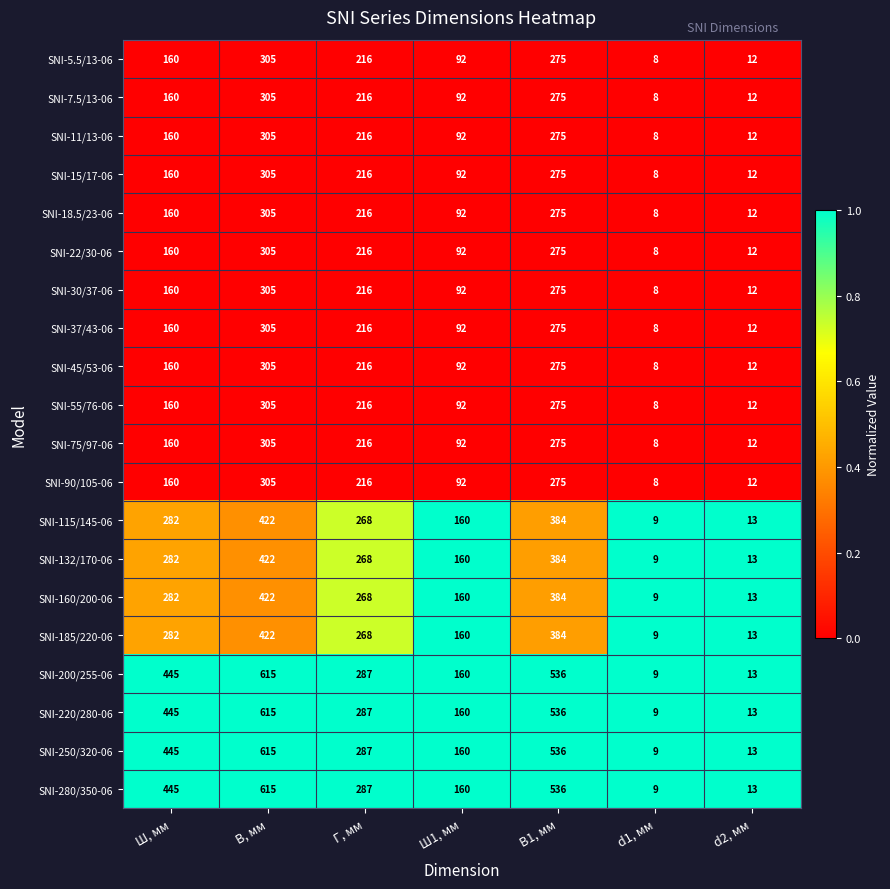

What is the highest value of the SNI-11/13-06 series?

305